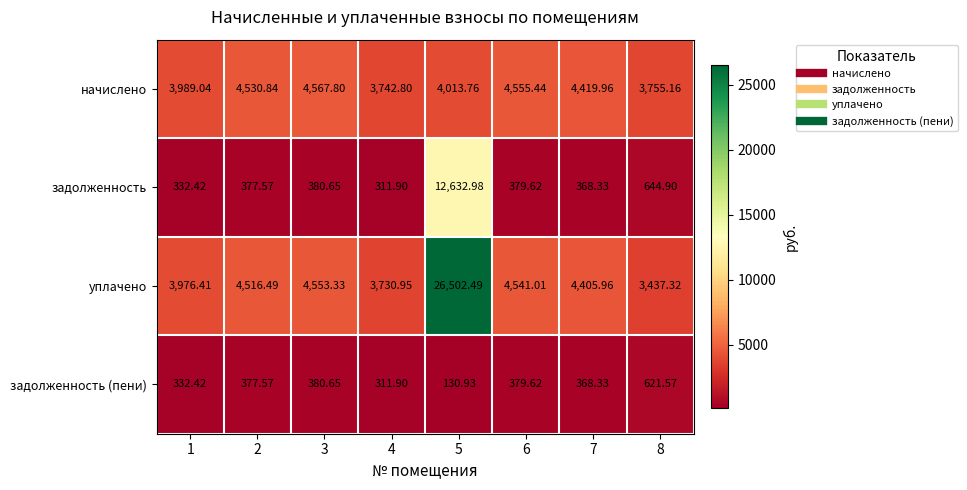

Rank the series by their average value, from lowest to highest.

задолженность (пени), задолженность, начислено, уплачено